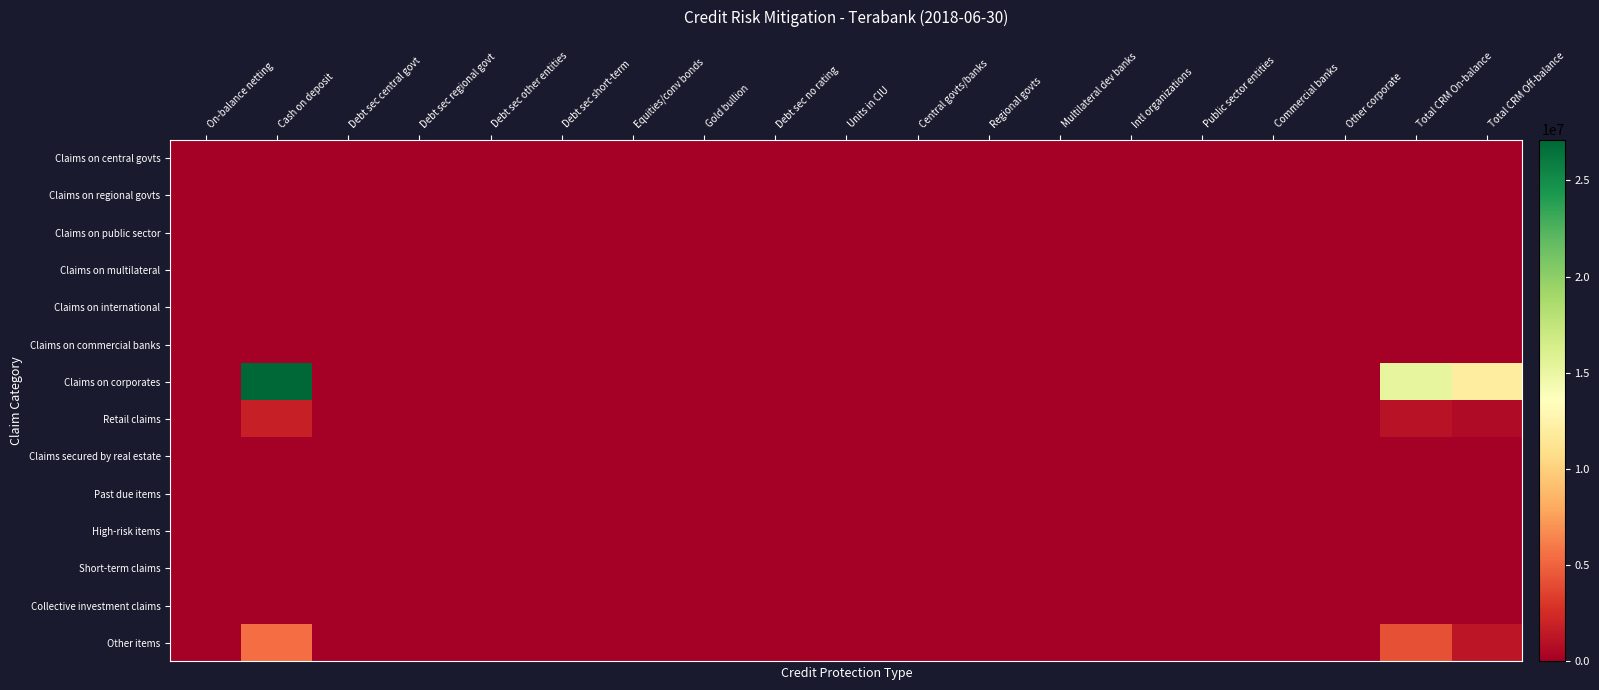

Reading right to left, transcribe all the data shown in this chart.

Claims on central govts: Total CRM Off-balance=0.0	Total CRM On-balance=0.0	Other corporate=0.0	Commercial banks=0.0	Public sector entities=0.0	Intl organizations=0.0	Multilateral dev banks=0.0	Regional govts=0.0	Central govts/banks=0.0	Units in CIU=0.0	Debt sec no rating=0.0	Gold bullion=0.0	Equities/conv bonds=0.0	Debt sec short-term=0.0	Debt sec other entities=0.0	Debt sec regional govt=0.0	Debt sec central govt=0.0	Cash on deposit=0.0	On-balance netting=0.0
Claims on regional govts: Total CRM Off-balance=0.0	Total CRM On-balance=0.0	Other corporate=0.0	Commercial banks=0.0	Public sector entities=0.0	Intl organizations=0.0	Multilateral dev banks=0.0	Regional govts=0.0	Central govts/banks=0.0	Units in CIU=0.0	Debt sec no rating=0.0	Gold bullion=0.0	Equities/conv bonds=0.0	Debt sec short-term=0.0	Debt sec other entities=0.0	Debt sec regional govt=0.0	Debt sec central govt=0.0	Cash on deposit=0.0	On-balance netting=0.0
Claims on public sector: Total CRM Off-balance=0.0	Total CRM On-balance=0.0	Other corporate=0.0	Commercial banks=0.0	Public sector entities=0.0	Intl organizations=0.0	Multilateral dev banks=0.0	Regional govts=0.0	Central govts/banks=0.0	Units in CIU=0.0	Debt sec no rating=0.0	Gold bullion=0.0	Equities/conv bonds=0.0	Debt sec short-term=0.0	Debt sec other entities=0.0	Debt sec regional govt=0.0	Debt sec central govt=0.0	Cash on deposit=0.0	On-balance netting=0.0
Claims on multilateral: Total CRM Off-balance=0.0	Total CRM On-balance=0.0	Other corporate=0.0	Commercial banks=0.0	Public sector entities=0.0	Intl organizations=0.0	Multilateral dev banks=0.0	Regional govts=0.0	Central govts/banks=0.0	Units in CIU=0.0	Debt sec no rating=0.0	Gold bullion=0.0	Equities/conv bonds=0.0	Debt sec short-term=0.0	Debt sec other entities=0.0	Debt sec regional govt=0.0	Debt sec central govt=0.0	Cash on deposit=0.0	On-balance netting=0.0
Claims on international: Total CRM Off-balance=0.0	Total CRM On-balance=0.0	Other corporate=0.0	Commercial banks=0.0	Public sector entities=0.0	Intl organizations=0.0	Multilateral dev banks=0.0	Regional govts=0.0	Central govts/banks=0.0	Units in CIU=0.0	Debt sec no rating=0.0	Gold bullion=0.0	Equities/conv bonds=0.0	Debt sec short-term=0.0	Debt sec other entities=0.0	Debt sec regional govt=0.0	Debt sec central govt=0.0	Cash on deposit=0.0	On-balance netting=0.0
Claims on commercial banks: Total CRM Off-balance=0.0	Total CRM On-balance=0.0	Other corporate=0.0	Commercial banks=0.0	Public sector entities=0.0	Intl organizations=0.0	Multilateral dev banks=0.0	Regional govts=0.0	Central govts/banks=0.0	Units in CIU=0.0	Debt sec no rating=0.0	Gold bullion=0.0	Equities/conv bonds=0.0	Debt sec short-term=0.0	Debt sec other entities=0.0	Debt sec regional govt=0.0	Debt sec central govt=0.0	Cash on deposit=0.0	On-balance netting=0.0
Claims on corporates: Total CRM Off-balance=11942649.0	Total CRM On-balance=15181337.7	Other corporate=0.0	Commercial banks=0.0	Public sector entities=0.0	Intl organizations=0.0	Multilateral dev banks=0.0	Regional govts=0.0	Central govts/banks=0.0	Units in CIU=0.0	Debt sec no rating=0.0	Gold bullion=0.0	Equities/conv bonds=0.0	Debt sec short-term=0.0	Debt sec other entities=0.0	Debt sec regional govt=0.0	Debt sec central govt=0.0	Cash on deposit=27123986.7	On-balance netting=0.0
Retail claims: Total CRM Off-balance=676131.3	Total CRM On-balance=1155924.5	Other corporate=0.0	Commercial banks=0.0	Public sector entities=0.0	Intl organizations=0.0	Multilateral dev banks=0.0	Regional govts=0.0	Central govts/banks=0.0	Units in CIU=0.0	Debt sec no rating=0.0	Gold bullion=0.0	Equities/conv bonds=0.0	Debt sec short-term=0.0	Debt sec other entities=0.0	Debt sec regional govt=0.0	Debt sec central govt=0.0	Cash on deposit=1832055.8	On-balance netting=0.0
Claims secured by real estate: Total CRM Off-balance=0.0	Total CRM On-balance=0.0	Other corporate=0.0	Commercial banks=0.0	Public sector entities=0.0	Intl organizations=0.0	Multilateral dev banks=0.0	Regional govts=0.0	Central govts/banks=0.0	Units in CIU=0.0	Debt sec no rating=0.0	Gold bullion=0.0	Equities/conv bonds=0.0	Debt sec short-term=0.0	Debt sec other entities=0.0	Debt sec regional govt=0.0	Debt sec central govt=0.0	Cash on deposit=0.0	On-balance netting=0.0
Past due items: Total CRM Off-balance=0.0	Total CRM On-balance=0.0	Other corporate=0.0	Commercial banks=0.0	Public sector entities=0.0	Intl organizations=0.0	Multilateral dev banks=0.0	Regional govts=0.0	Central govts/banks=0.0	Units in CIU=0.0	Debt sec no rating=0.0	Gold bullion=0.0	Equities/conv bonds=0.0	Debt sec short-term=0.0	Debt sec other entities=0.0	Debt sec regional govt=0.0	Debt sec central govt=0.0	Cash on deposit=0.0	On-balance netting=0.0
High-risk items: Total CRM Off-balance=0.0	Total CRM On-balance=0.0	Other corporate=0.0	Commercial banks=0.0	Public sector entities=0.0	Intl organizations=0.0	Multilateral dev banks=0.0	Regional govts=0.0	Central govts/banks=0.0	Units in CIU=0.0	Debt sec no rating=0.0	Gold bullion=0.0	Equities/conv bonds=0.0	Debt sec short-term=0.0	Debt sec other entities=0.0	Debt sec regional govt=0.0	Debt sec central govt=0.0	Cash on deposit=0.0	On-balance netting=0.0
Short-term claims: Total CRM Off-balance=0.0	Total CRM On-balance=0.0	Other corporate=0.0	Commercial banks=0.0	Public sector entities=0.0	Intl organizations=0.0	Multilateral dev banks=0.0	Regional govts=0.0	Central govts/banks=0.0	Units in CIU=0.0	Debt sec no rating=0.0	Gold bullion=0.0	Equities/conv bonds=0.0	Debt sec short-term=0.0	Debt sec other entities=0.0	Debt sec regional govt=0.0	Debt sec central govt=0.0	Cash on deposit=0.0	On-balance netting=0.0
Collective investment claims: Total CRM Off-balance=0.0	Total CRM On-balance=0.0	Other corporate=0.0	Commercial banks=0.0	Public sector entities=0.0	Intl organizations=0.0	Multilateral dev banks=0.0	Regional govts=0.0	Central govts/banks=0.0	Units in CIU=0.0	Debt sec no rating=0.0	Gold bullion=0.0	Equities/conv bonds=0.0	Debt sec short-term=0.0	Debt sec other entities=0.0	Debt sec regional govt=0.0	Debt sec central govt=0.0	Cash on deposit=0.0	On-balance netting=0.0
Other items: Total CRM Off-balance=1305951.4	Total CRM On-balance=4157371.5	Other corporate=0.0	Commercial banks=0.0	Public sector entities=0.0	Intl organizations=0.0	Multilateral dev banks=0.0	Regional govts=0.0	Central govts/banks=0.0	Units in CIU=0.0	Debt sec no rating=0.0	Gold bullion=0.0	Equities/conv bonds=0.0	Debt sec short-term=0.0	Debt sec other entities=0.0	Debt sec regional govt=0.0	Debt sec central govt=0.0	Cash on deposit=5463322.8	On-balance netting=0.0